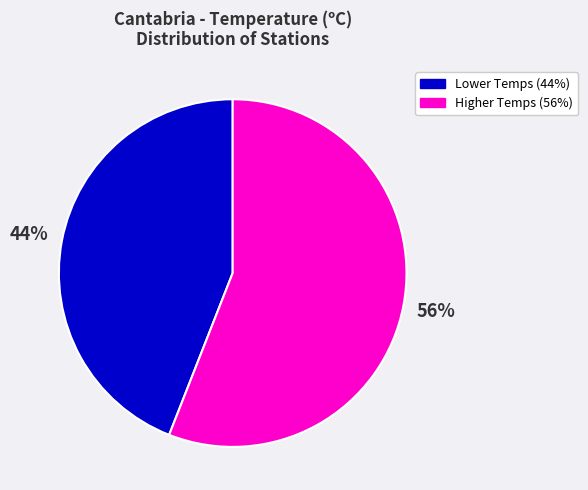

Is there any slice that represents more than half of the pie?

Yes